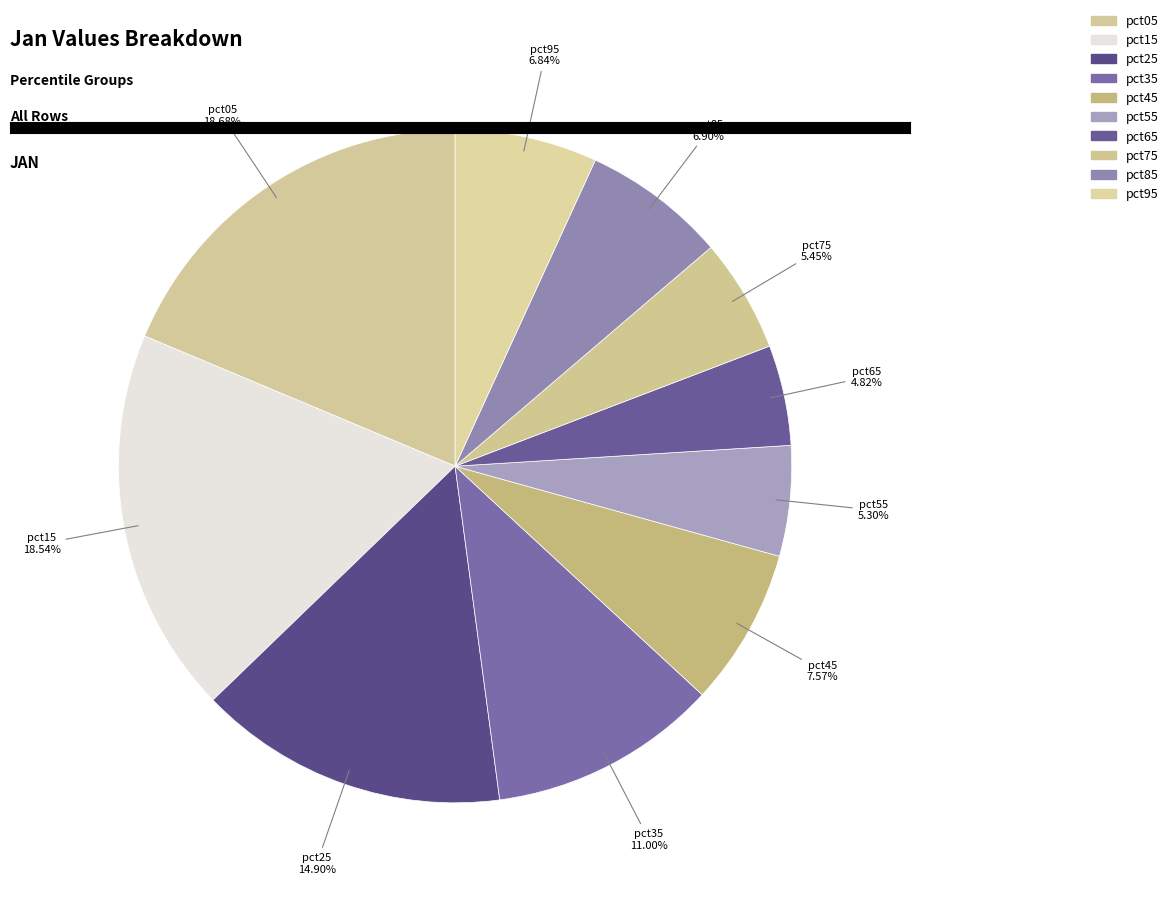

How many slices are in this pie chart?

10